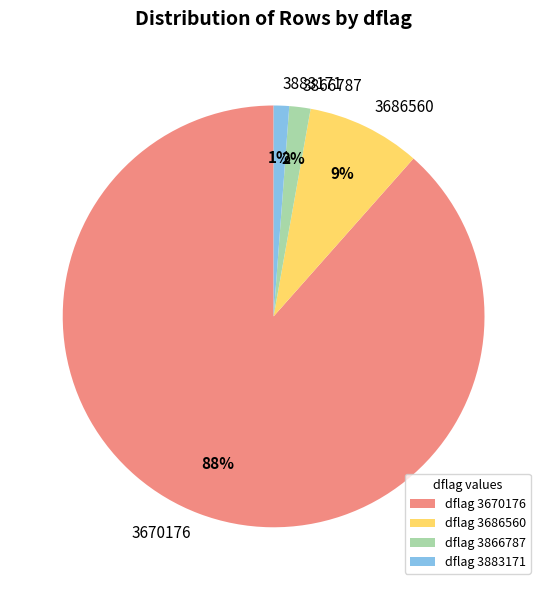

Count the number of slices in the pie.

4